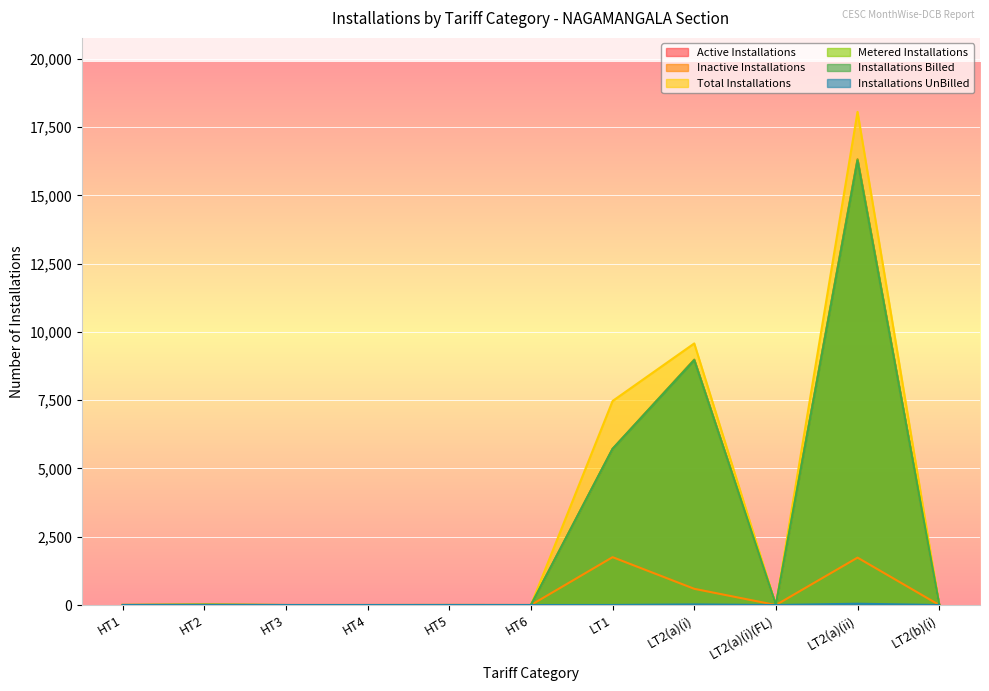

What is the difference between the maximum and minimum values in the Installations Billed series?

16277